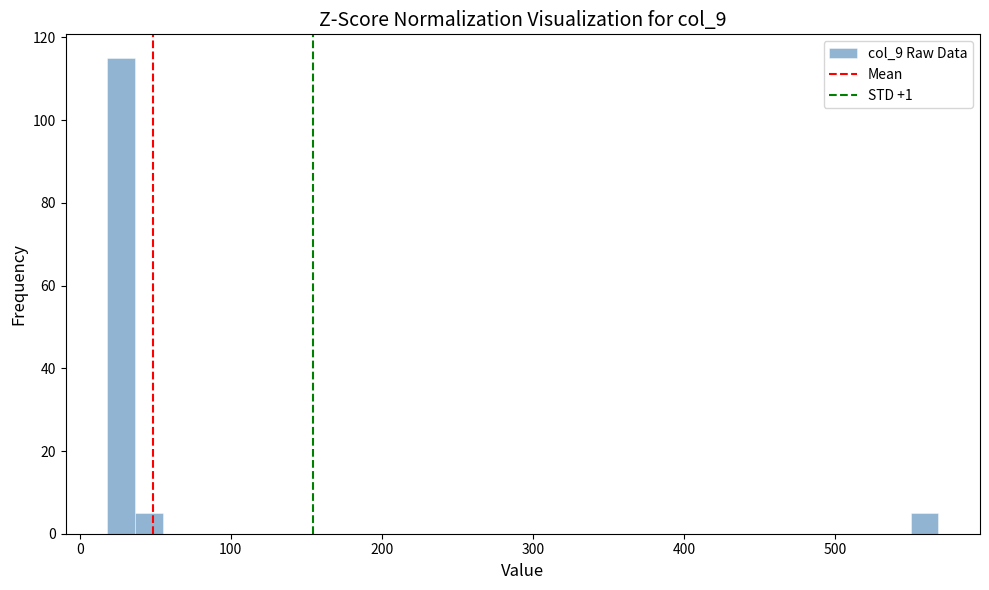

Around what value on the x-axis is the tallest bar? Give the approximate position of its centre, as read against the axis.

30